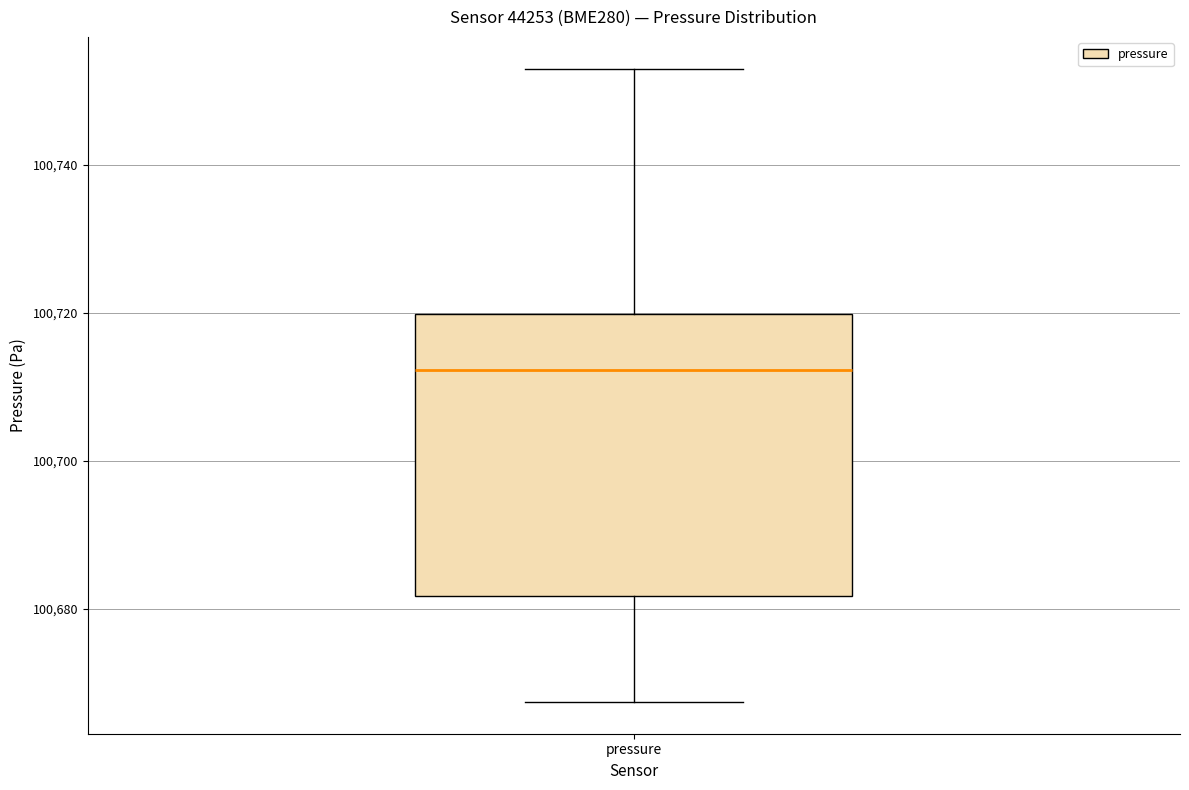

Where does the median line of the box for pressure sit on the y-axis? The values are not printed on the chart, so give them approximately, as read against the axis.

100712